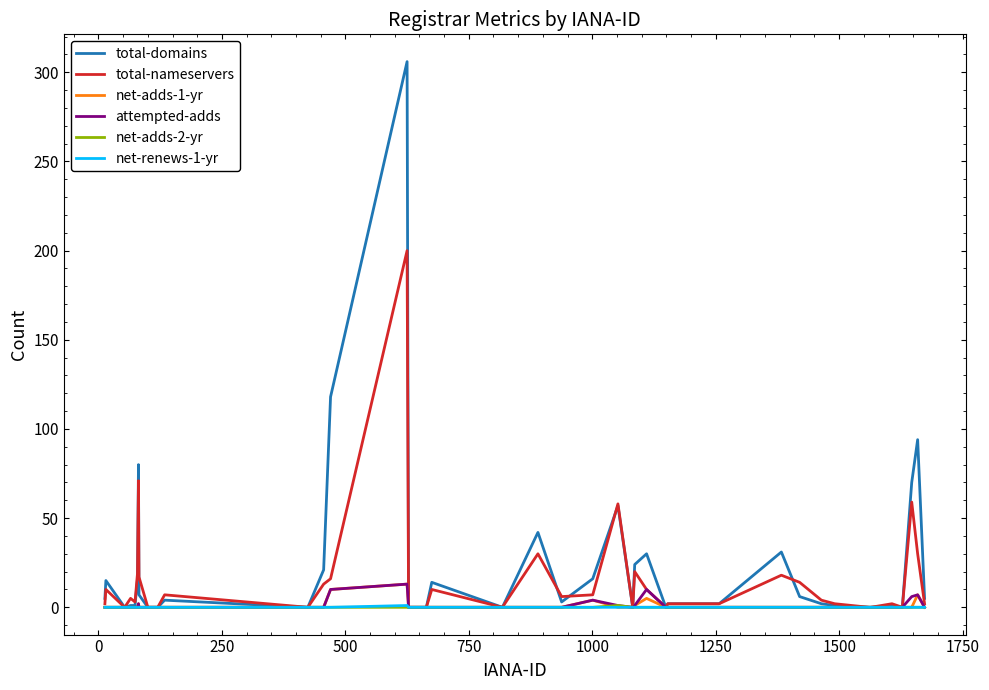

What is the maximum value shown in the chart?

306